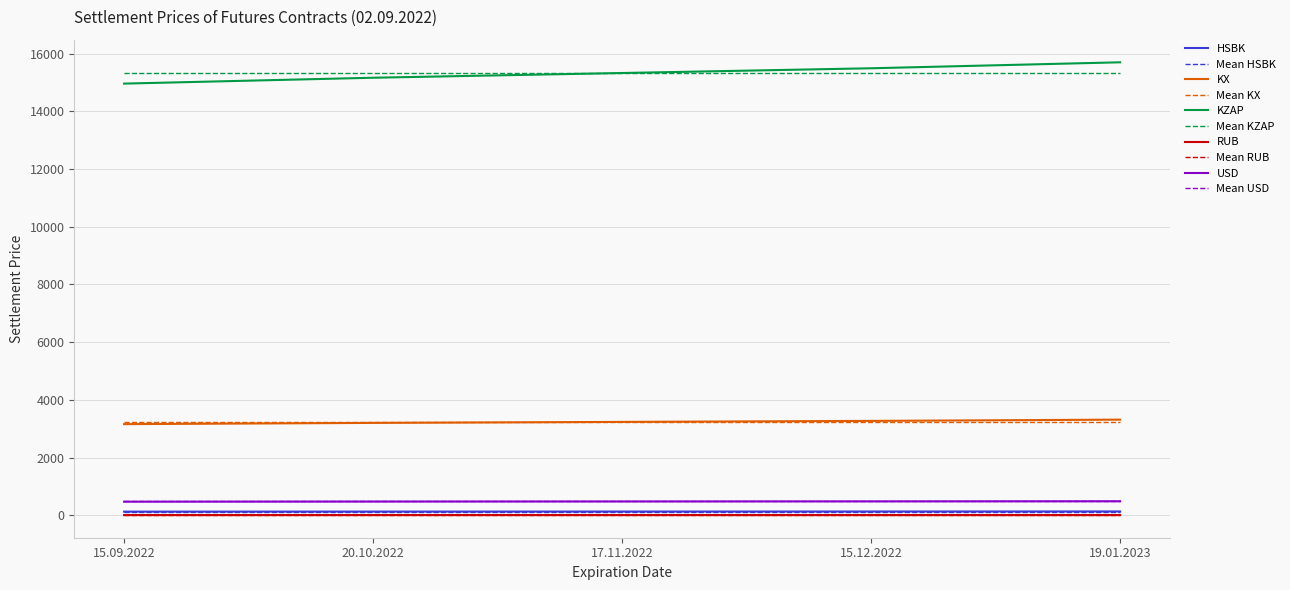

True or false: KZAP and RUB cross at least once.

False